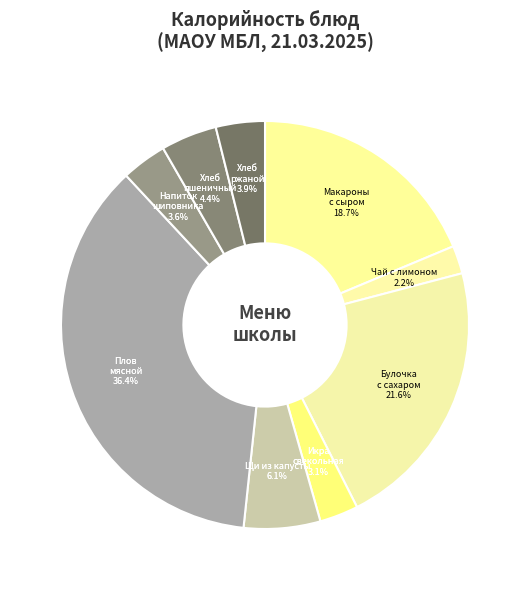

What is the total percentage of Напиток из шиповника and Макаронные изделия запеченные с сыром?

22.3%